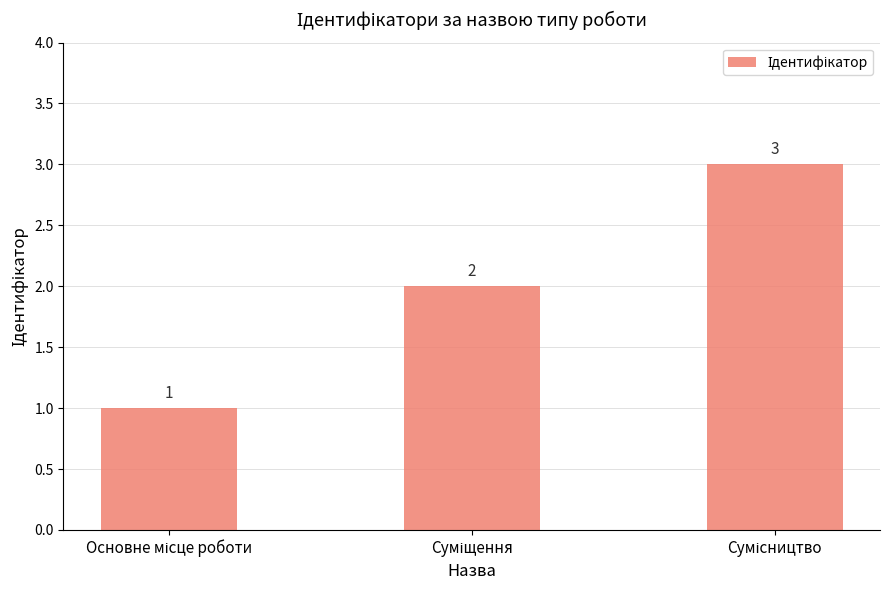

What is the maximum value shown in the chart?

3